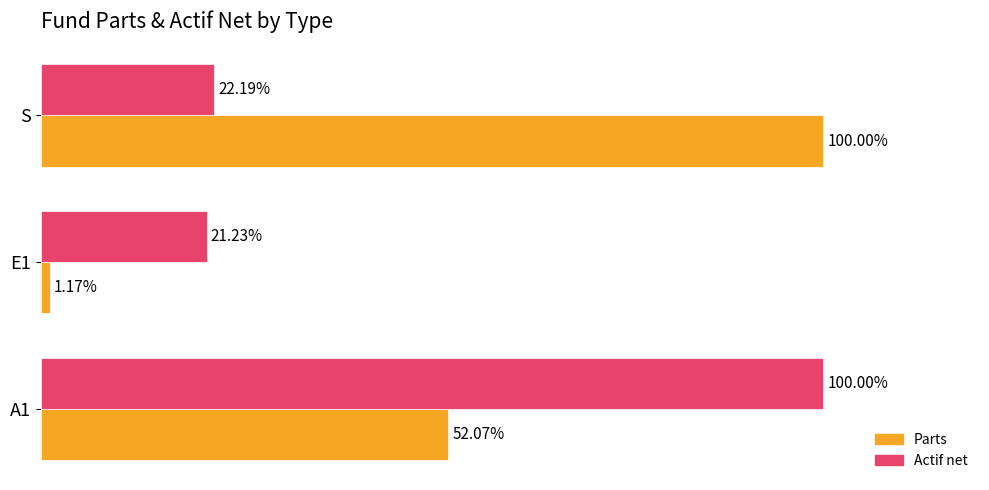

Which category has the lowest value in the Actif net series?

E1